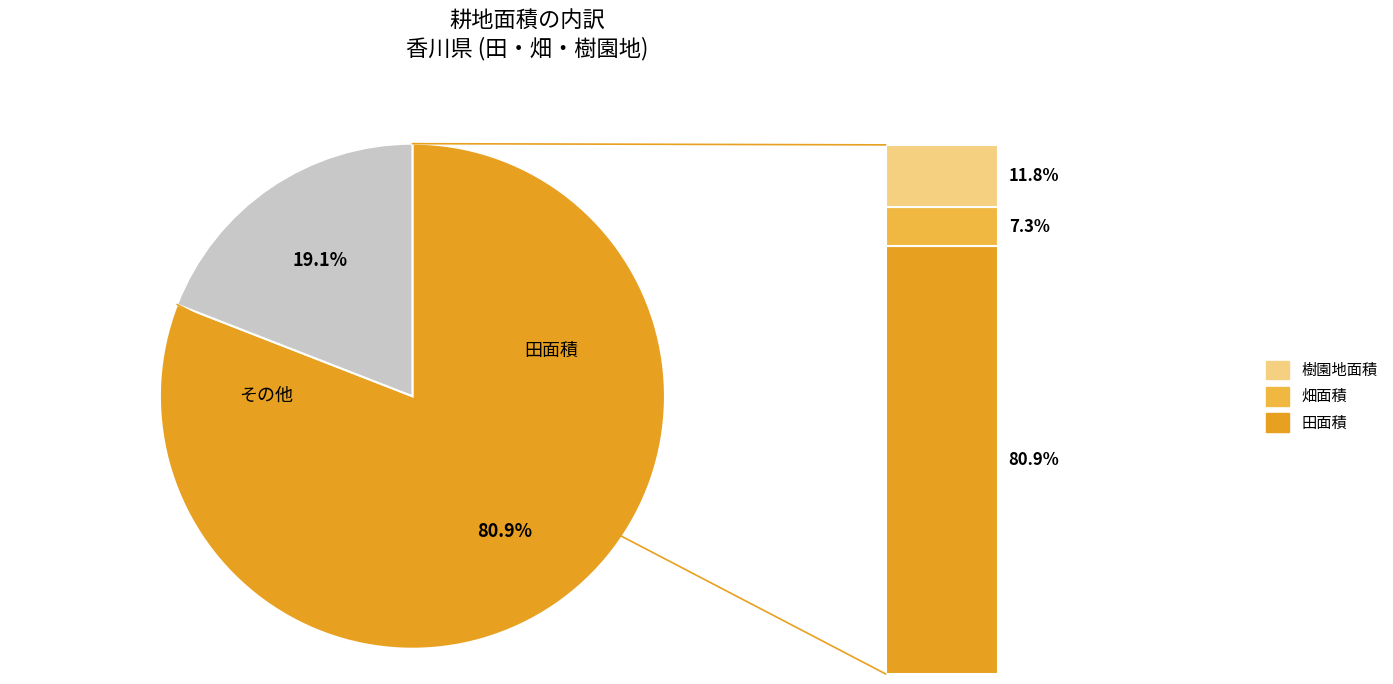

Which category has the biggest portion of the pie?

田面積